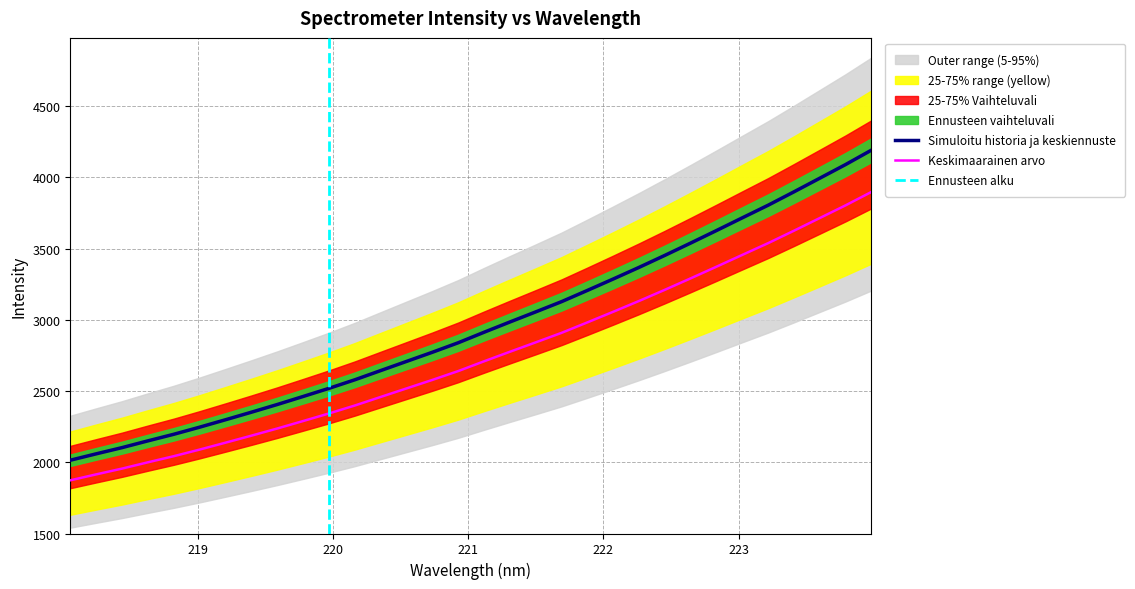

What is the sum of all values?

94587.5